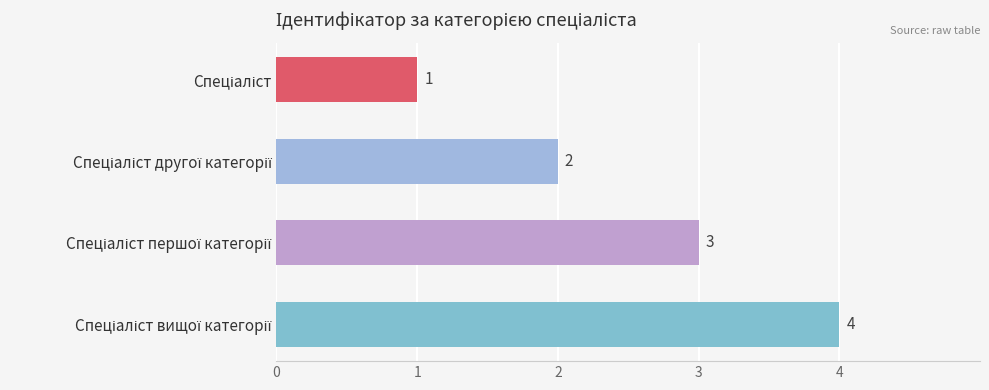

What is the difference between the maximum and minimum values?

3